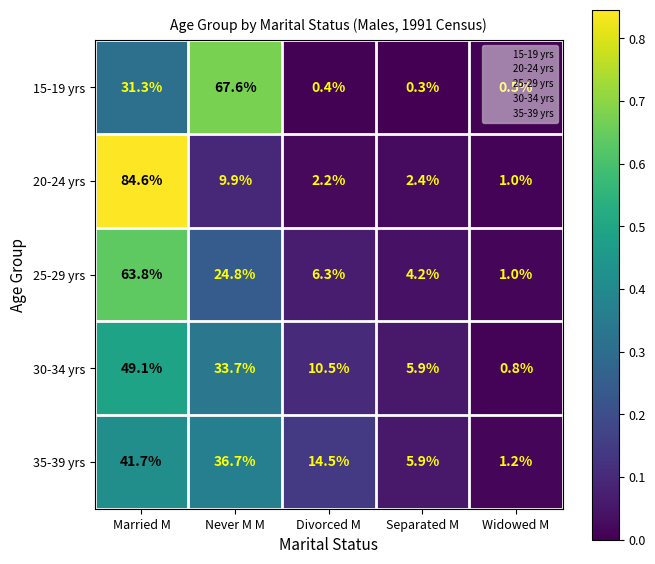

What is the difference between the maximum and minimum values in the 30-34 yrs series?

48.3